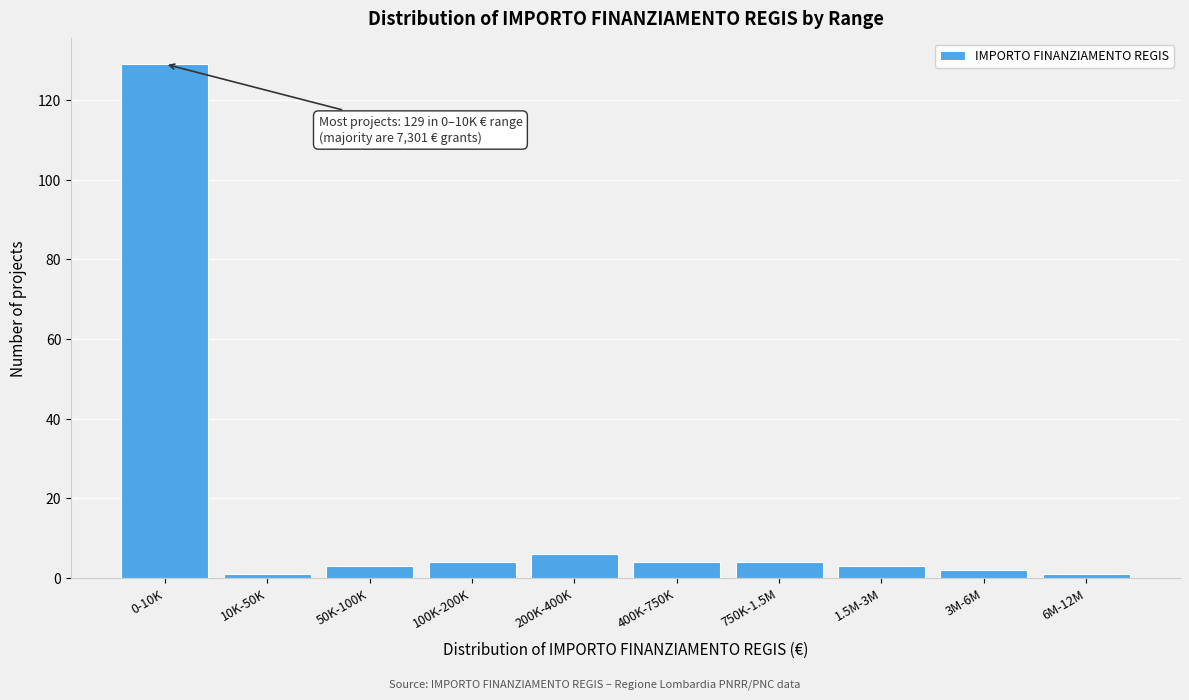

Reading right to left, extract all data points from this chart.

1	2	3	4	4	6	4	3	1	129